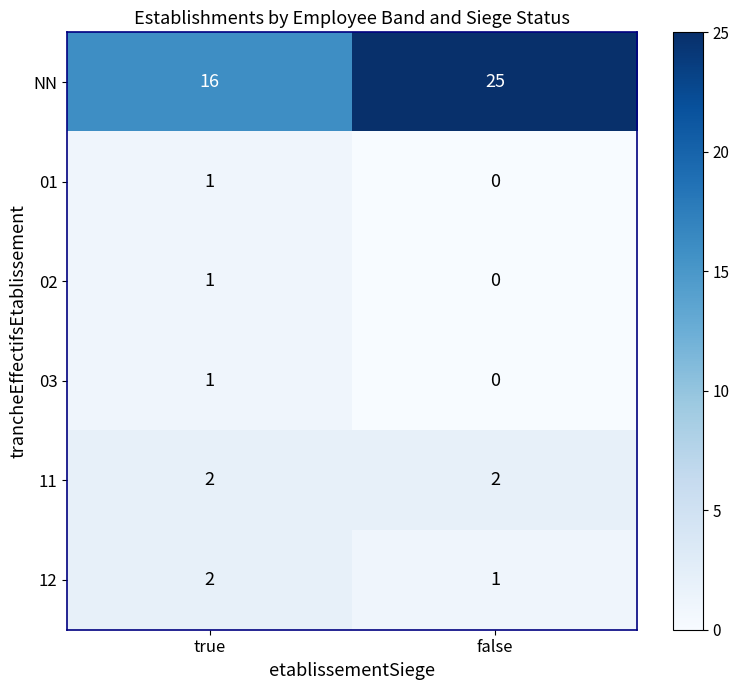

Which series changed the most between true and false?

NN